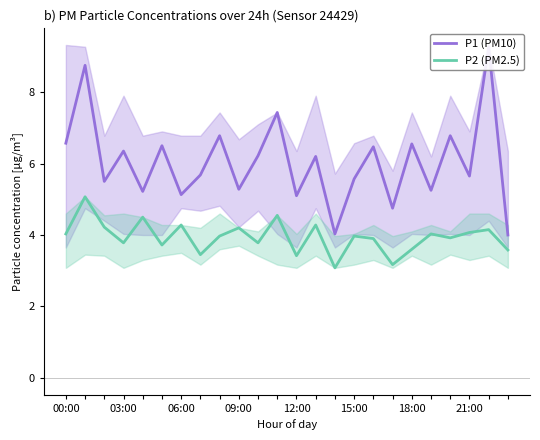

At which category does P2 (PM2.5) reach its first local valley?

09:00